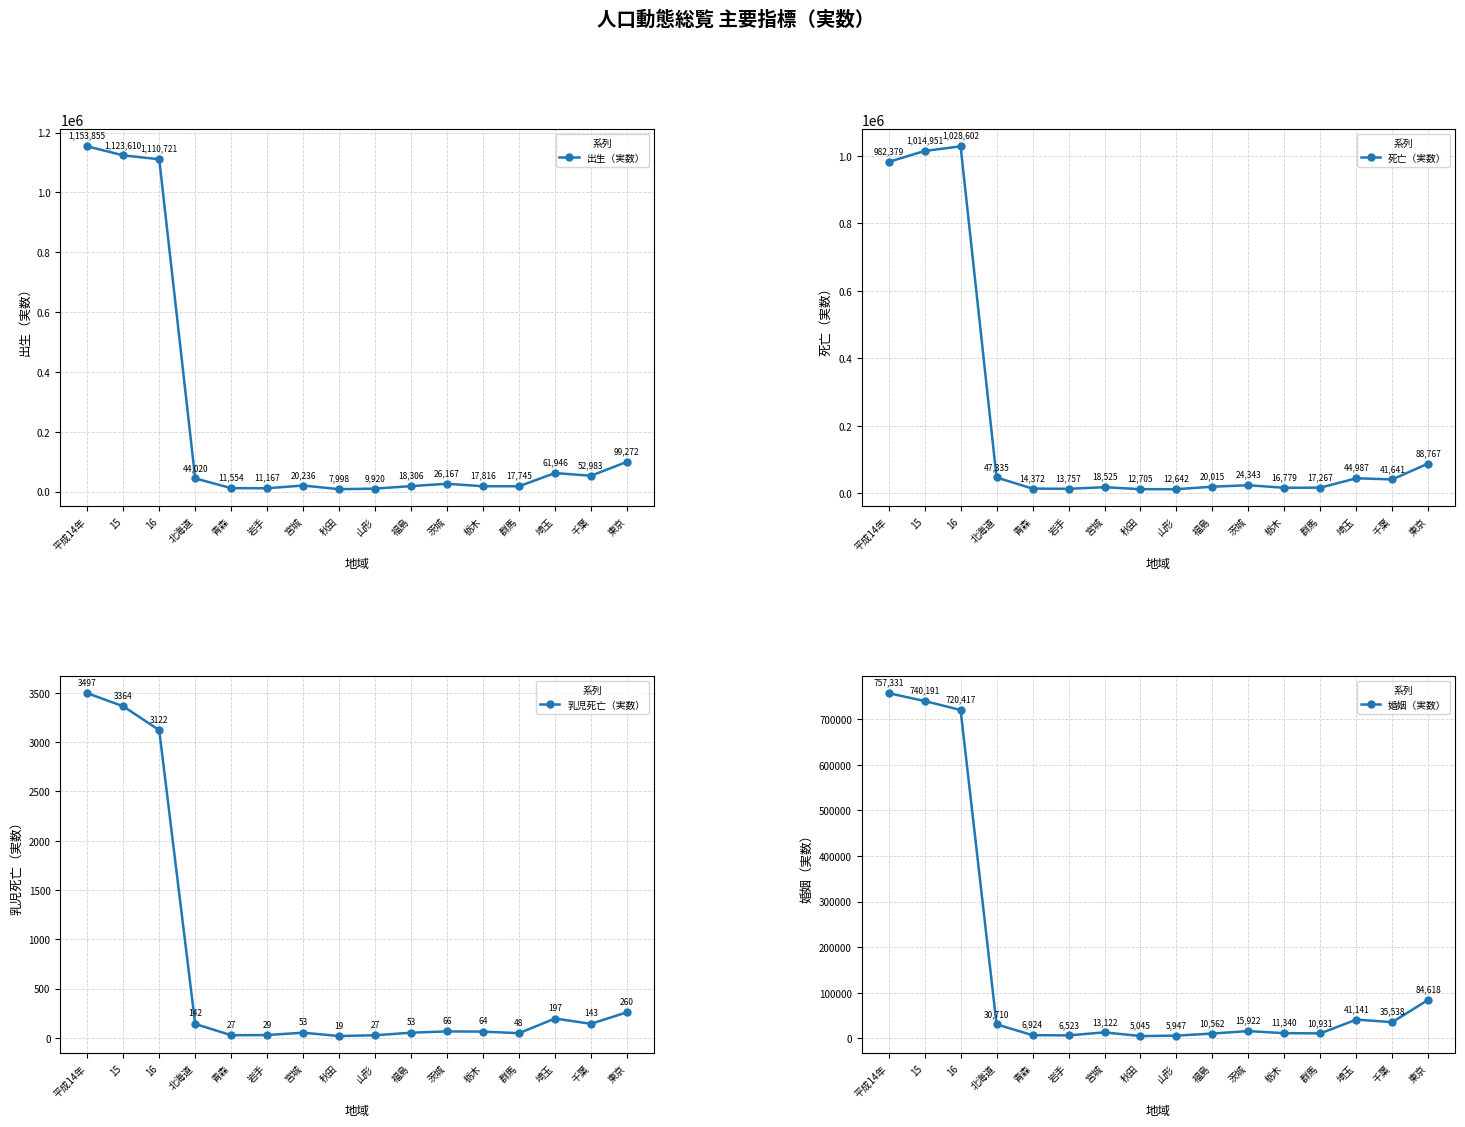

Reading left to right, what are all the values shown in this chart?

出生（実数）: 平成14年=1153855	15=1123610	16=1110721	北海道=44020	青森=11554	岩手=11167	宮城=20236	秋田=7998	山形=9920	福島=18306	茨城=26167	栃木=17816	群馬=17745	埼玉=61946	千葉=52983	東京=99272
死亡（実数）: 平成14年=982379	15=1014951	16=1028602	北海道=47335	青森=14372	岩手=13757	宮城=18525	秋田=12705	山形=12642	福島=20015	茨城=24343	栃木=16779	群馬=17267	埼玉=44987	千葉=41641	東京=88767
乳児死亡（実数）: 平成14年=3497	15=3364	16=3122	北海道=142	青森=27	岩手=29	宮城=53	秋田=19	山形=27	福島=53	茨城=66	栃木=64	群馬=48	埼玉=197	千葉=143	東京=260
婚姻（実数）: 平成14年=757331	15=740191	16=720417	北海道=30710	青森=6924	岩手=6523	宮城=13122	秋田=5045	山形=5947	福島=10562	茨城=15922	栃木=11340	群馬=10931	埼玉=41141	千葉=35538	東京=84618